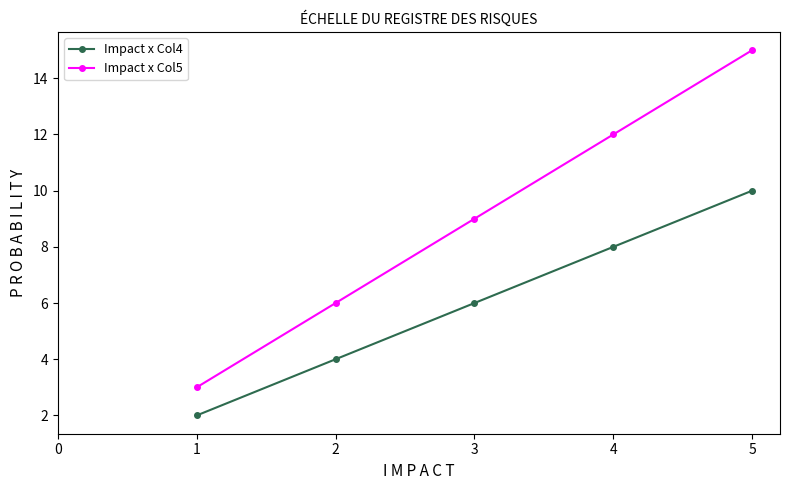

List the series in order of their overall mean, lowest first.

Impact x Col4, Impact x Col5